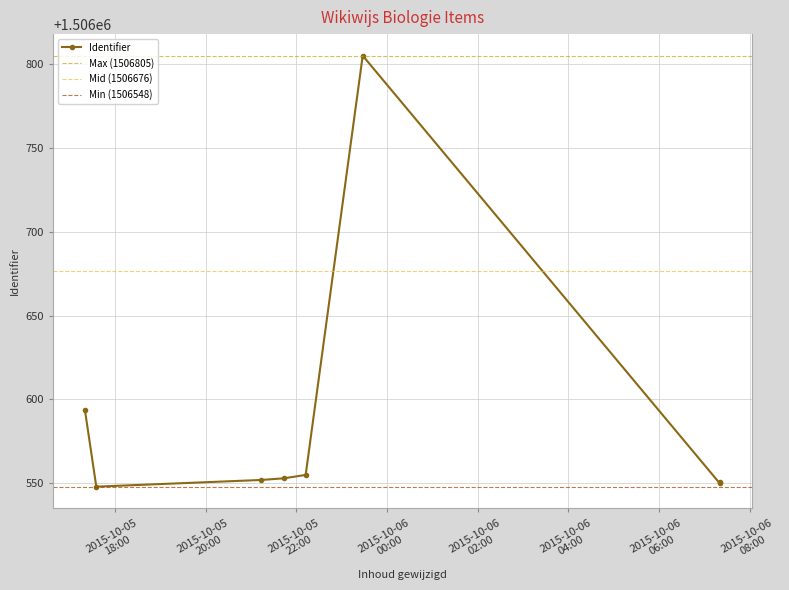

Rank the categories by value from highest to lowest.

2015-10-05 23:27:50, 2015-10-05 17:20:04, 2015-10-05 22:12:20, 2015-10-05 21:43:54, 2015-10-05 21:13:49, 2015-10-06 07:20:38, 2015-10-06 07:20:19, 2015-10-05 17:35:14